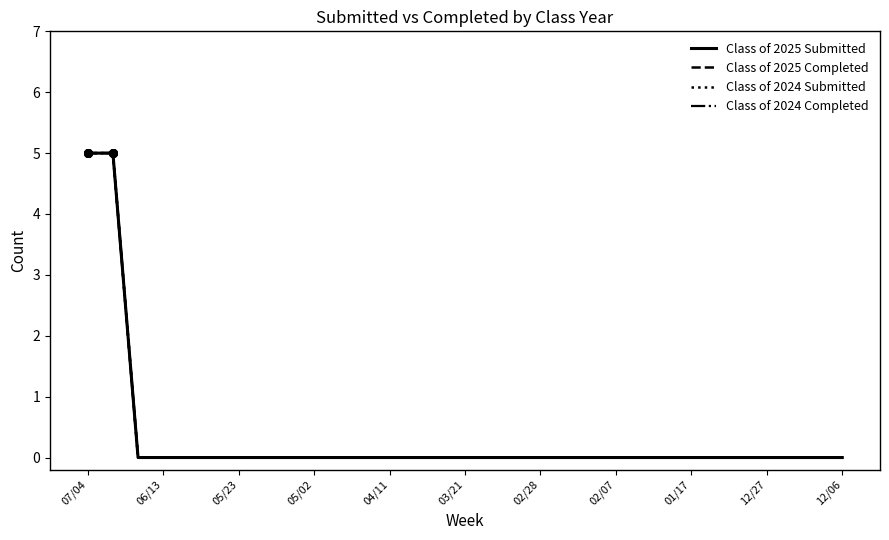

Does the chart have visible grid lines?

No